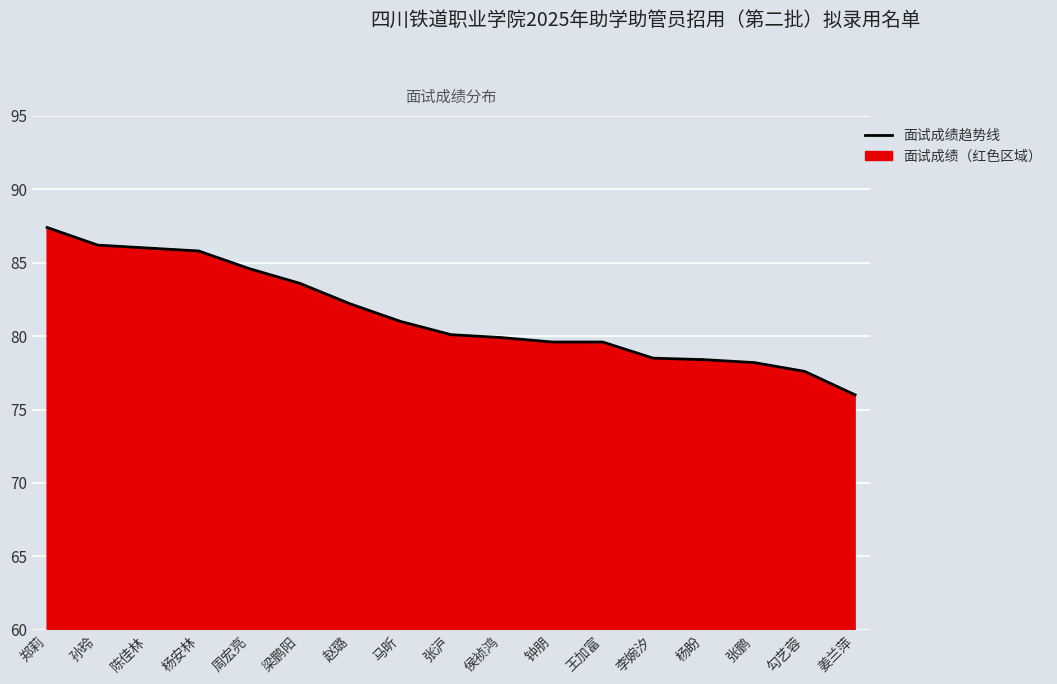

The chart shows a value of 120.6 at 勾艺蓉. True or false?

False